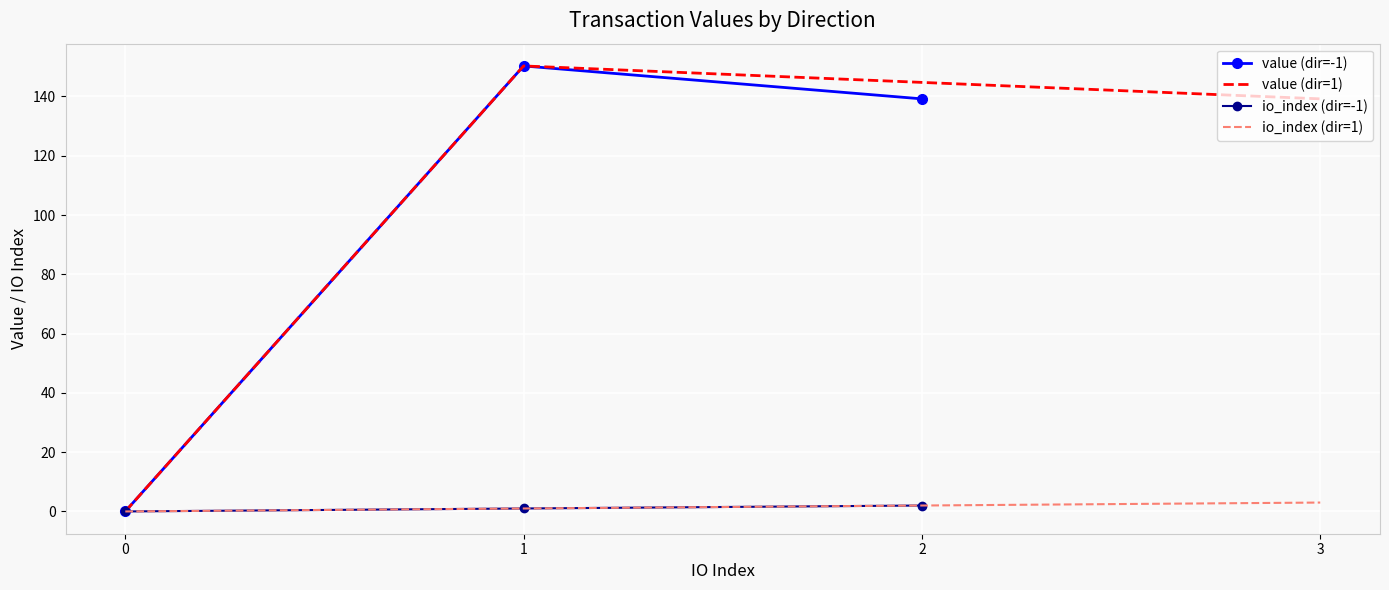

Which series has the largest range (max minus min)?

value (dir=-1)